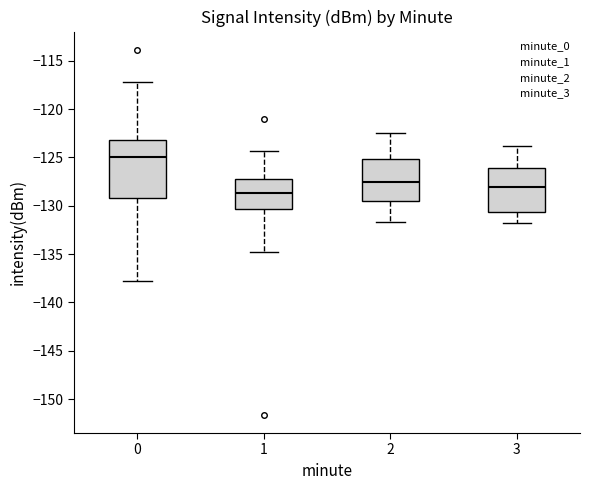

Which box is the tallest, from its lower edge to its upper edge?

0